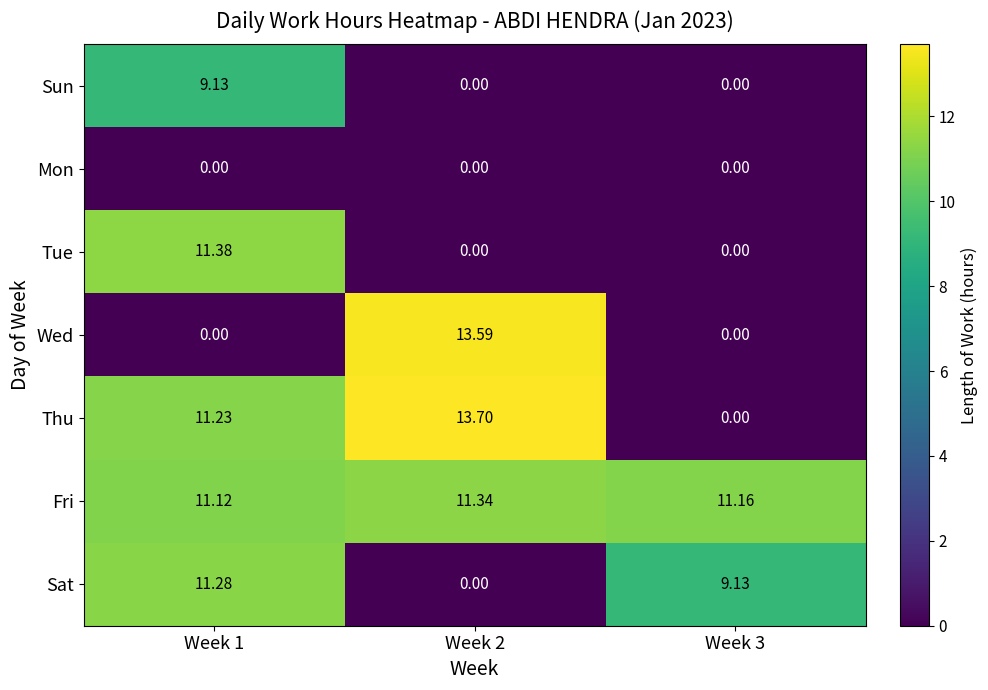

At which category is the sum across all series the highest?

Week 1